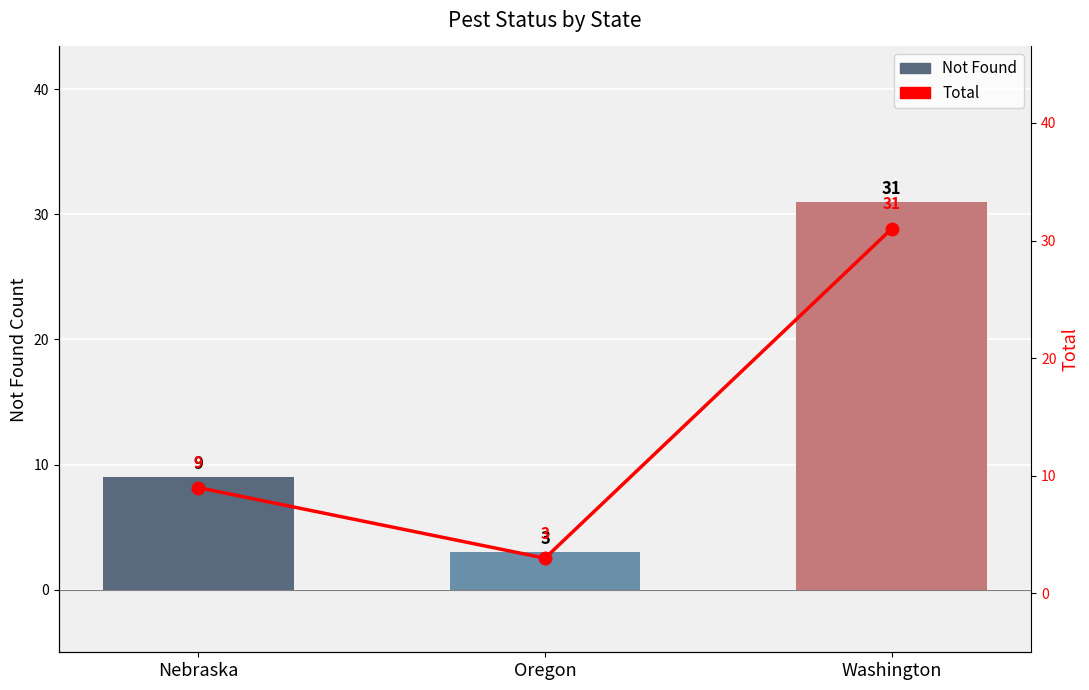

What is the lowest value of the Not Found series?

3